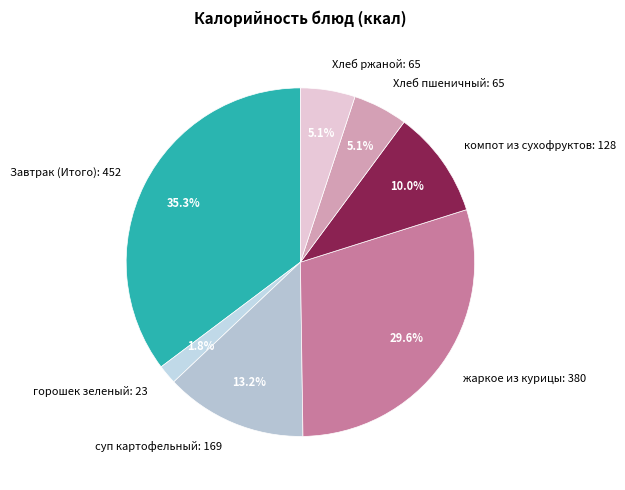

Combined, do компот из сухофруктов: 128 and суп картофельный: 169 account for over 50%?

No